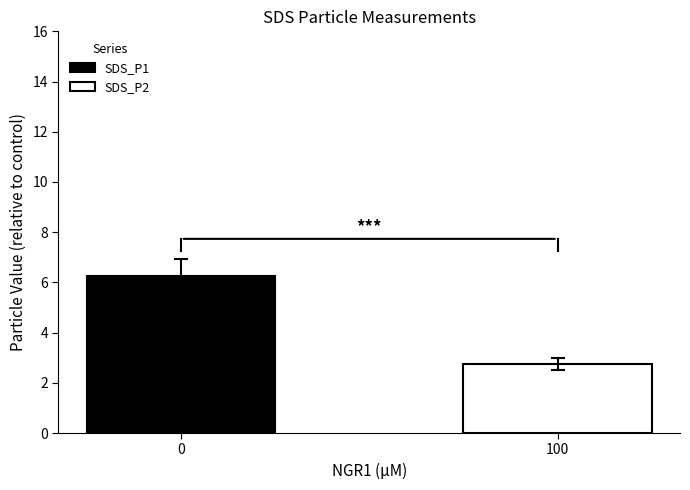

Which series has the largest range (max minus min)?

SDS_P1